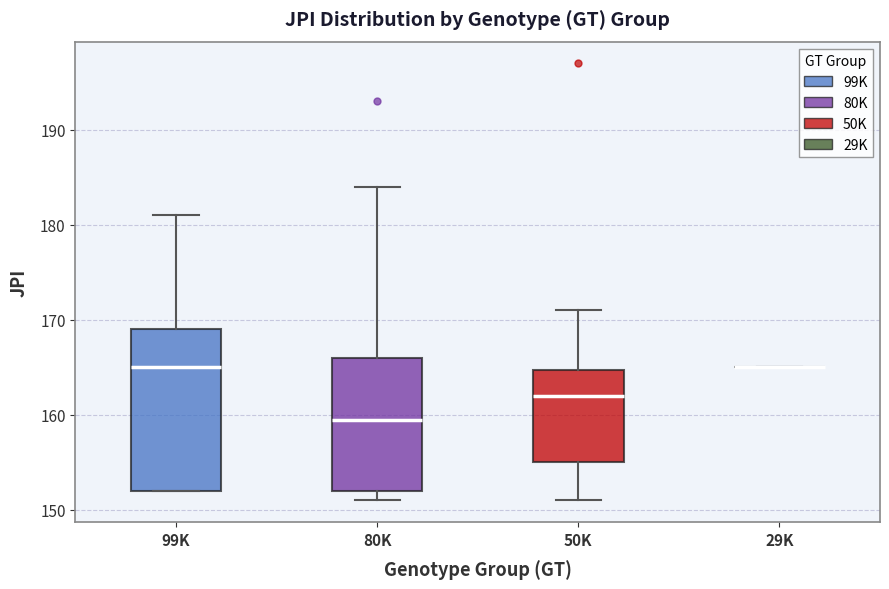

Reading left to right, transcribe this box plot: for each box, give where its median line is, the range the box spans, and where its two whiskers end, as read against the y-axis. The values are not printed on the chart, so give them approximately, as read against the axis.

99K: median 165, box 152 to 169, whiskers 152 to 181
80K: median 160, box 152 to 166, whiskers 151 to 184
50K: median 162, box 155 to 165, whiskers 151 to 171
29K: box collapsed to a line at 165, whiskers 165 to 165